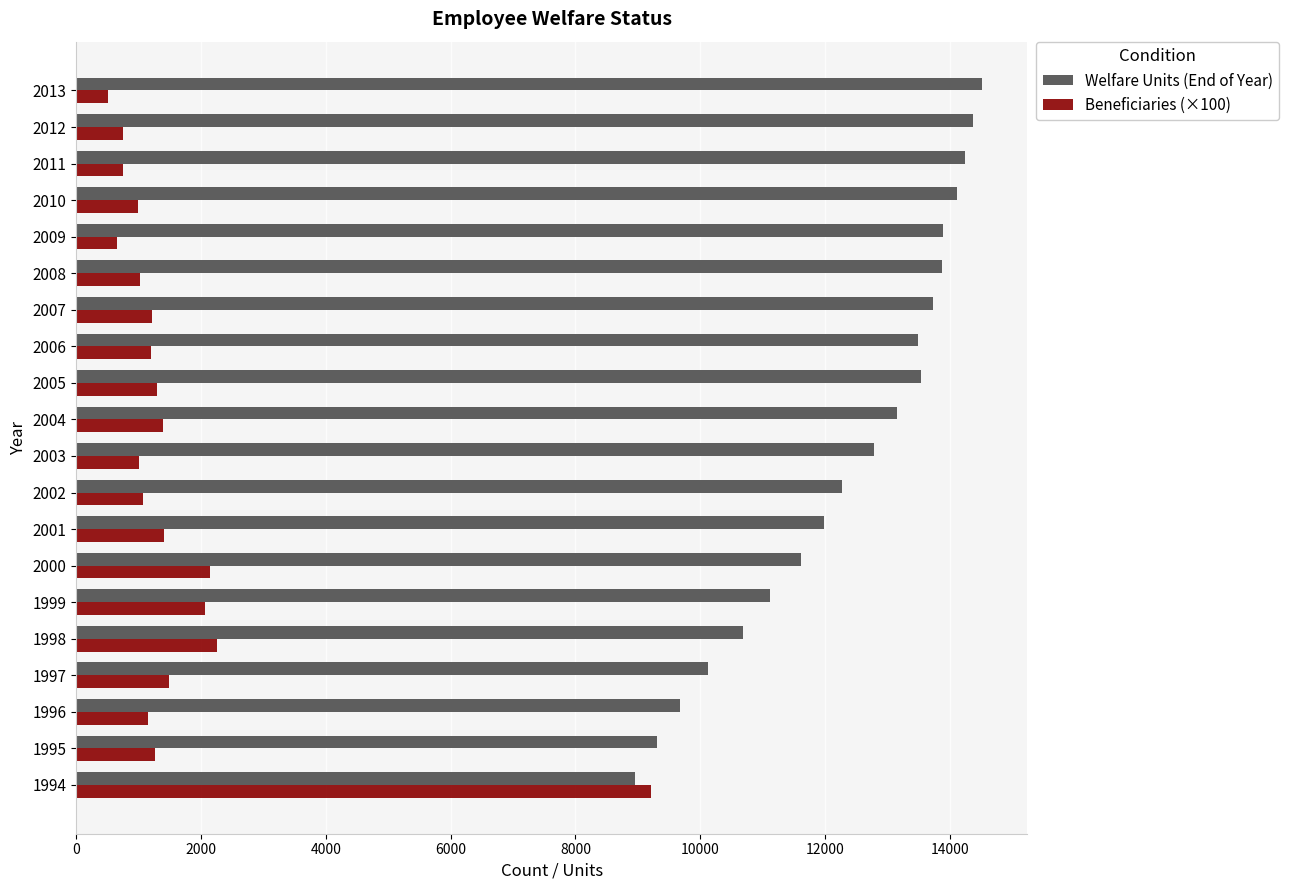

What is the maximum value for Welfare Units (End of Year)?

14512.0